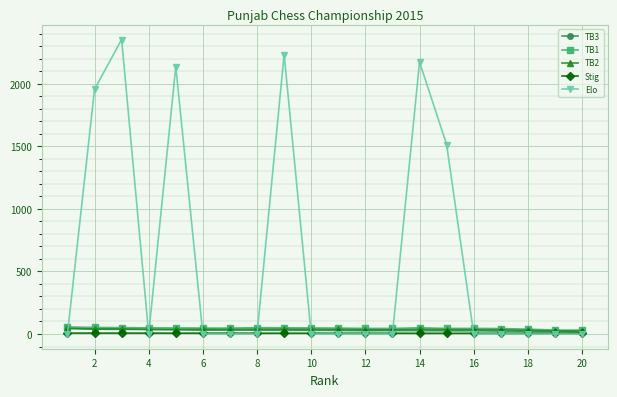

At how many categories does at least one series exceed 667?

6